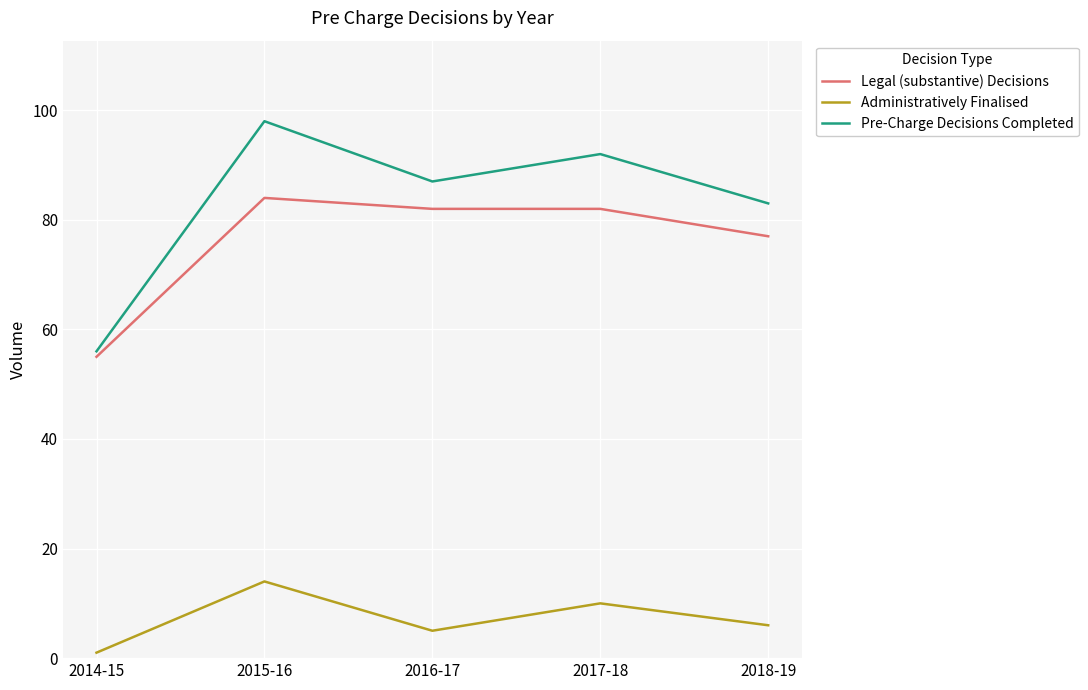

Is the value of Administratively Finalised at 2016-17 greater than the value of Pre-Charge Decisions Completed at 2017-18?

No